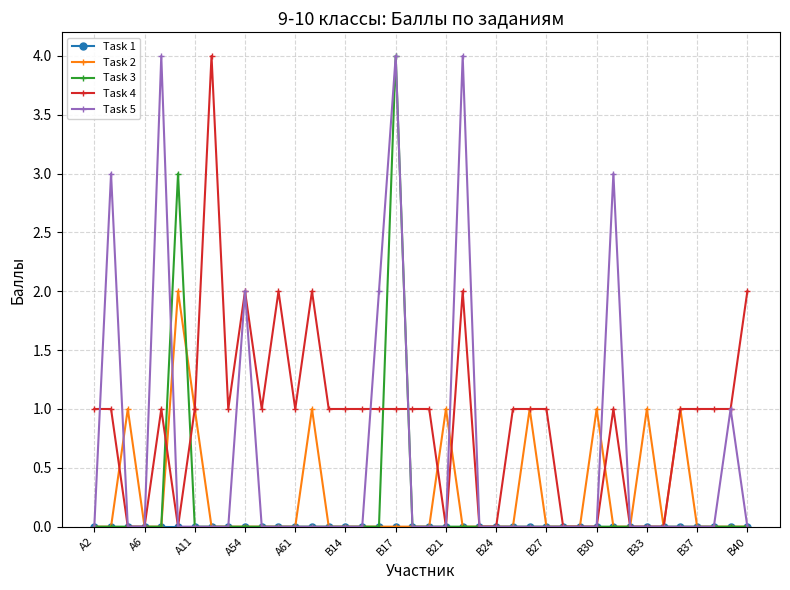

Which series has the largest total across all categories?

Task 4